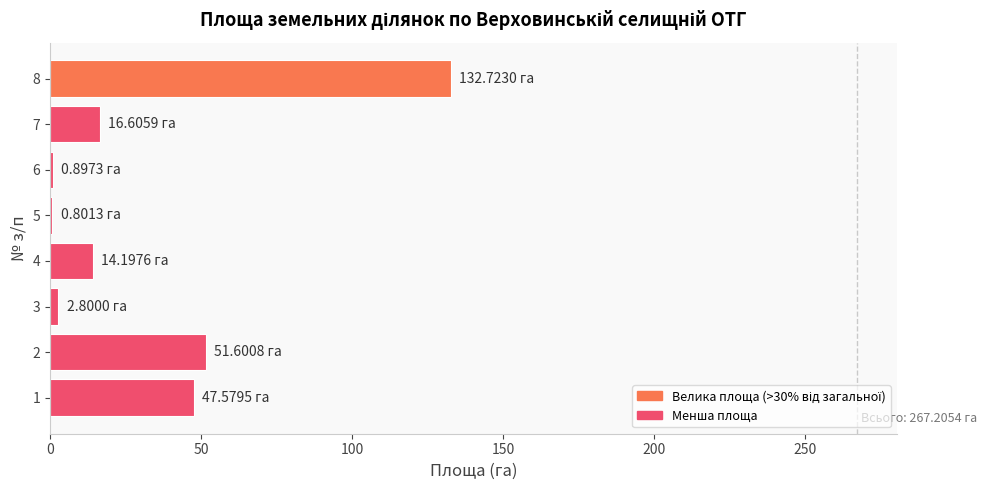

What is the sum of all values?

267.2